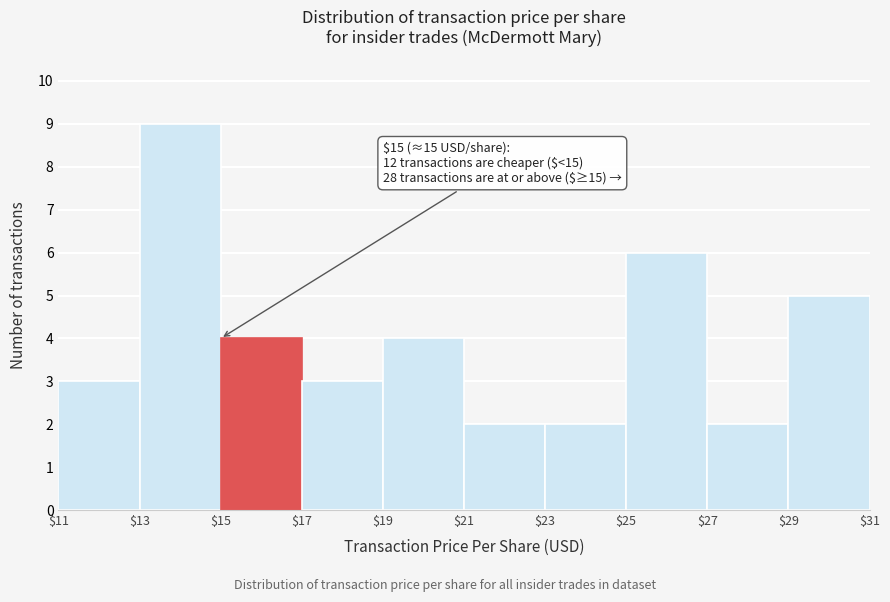

Which range on the x-axis has the tallest bar?

$13 to $15